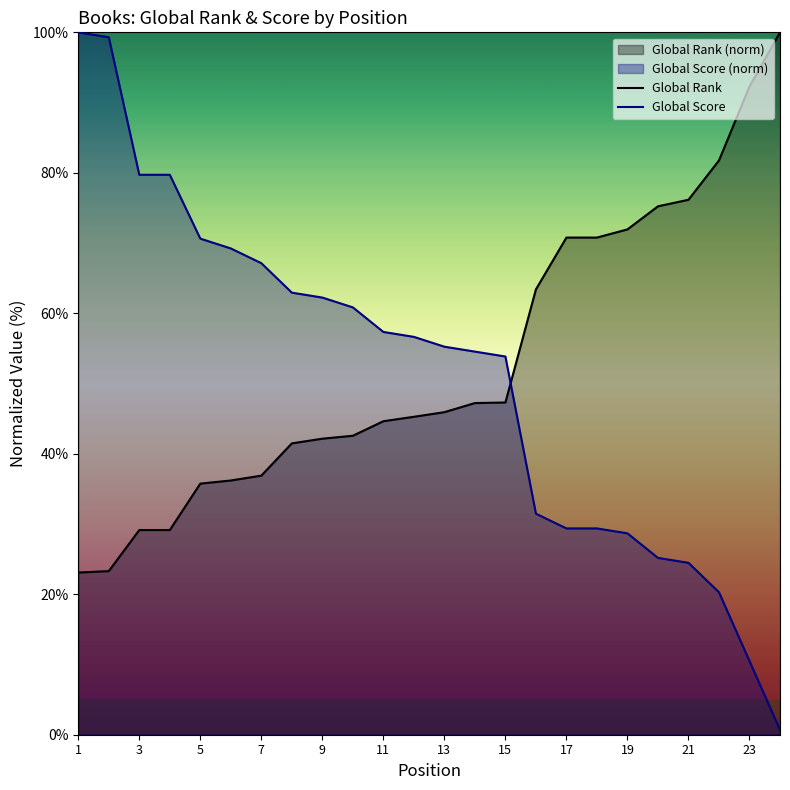

The Global Rank series shows 75.1 at 15. True or false?

False